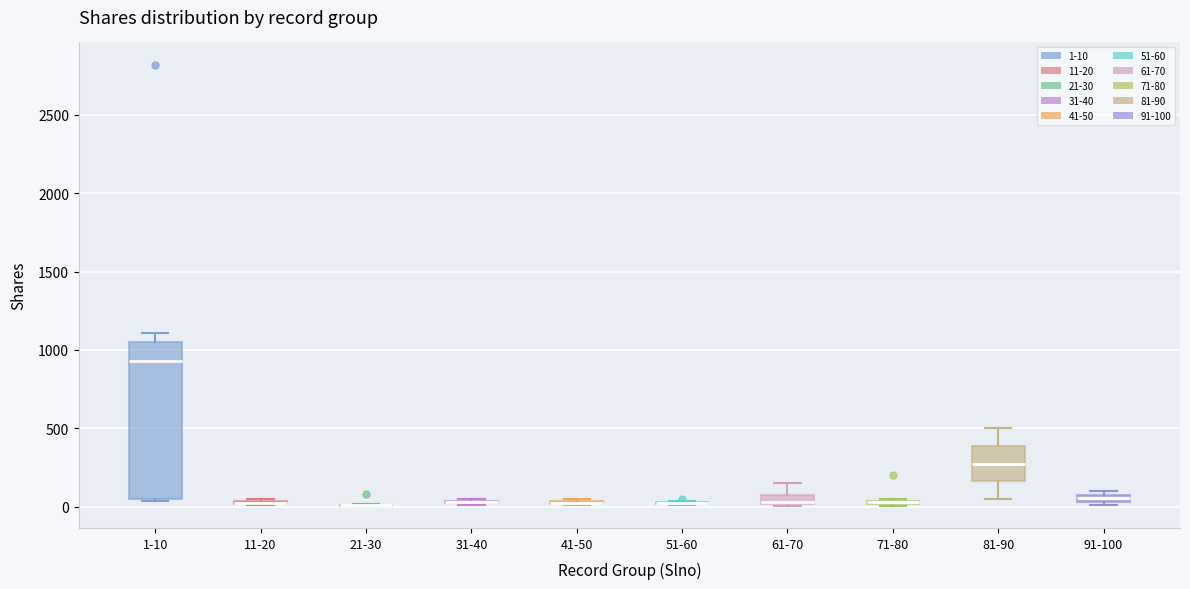

Where is the lower edge of the box for 61-70 on the y-axis? The values are not printed on the chart, so give them approximately, as read against the axis.

0